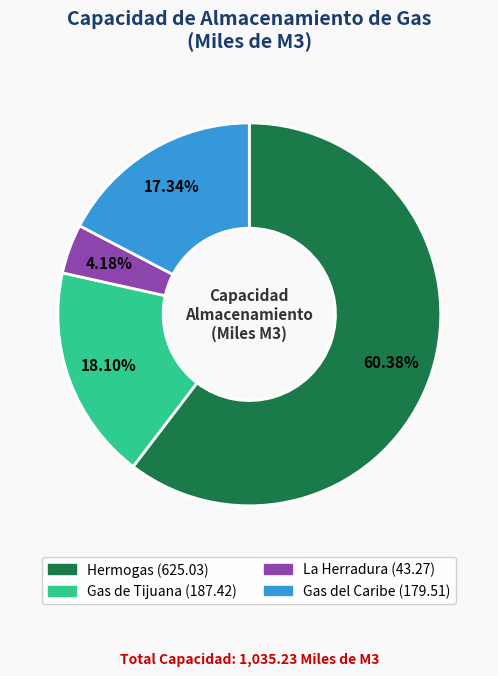

Which slice is the largest?

Hermogas